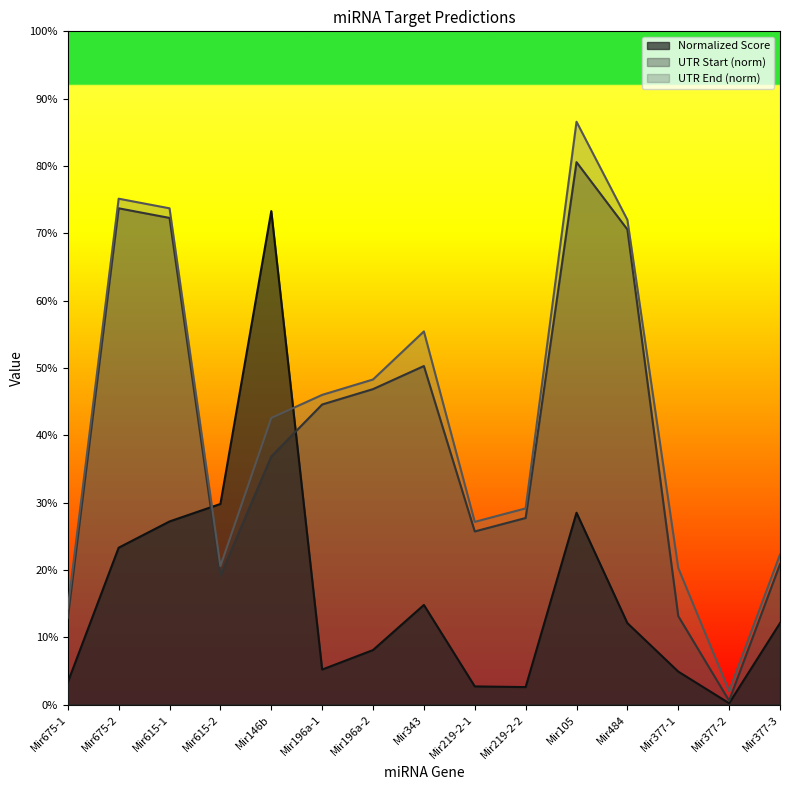

Is the value of Normalized Score at Mir146b greater than the value of UTR Start at Mir377-2?

Yes